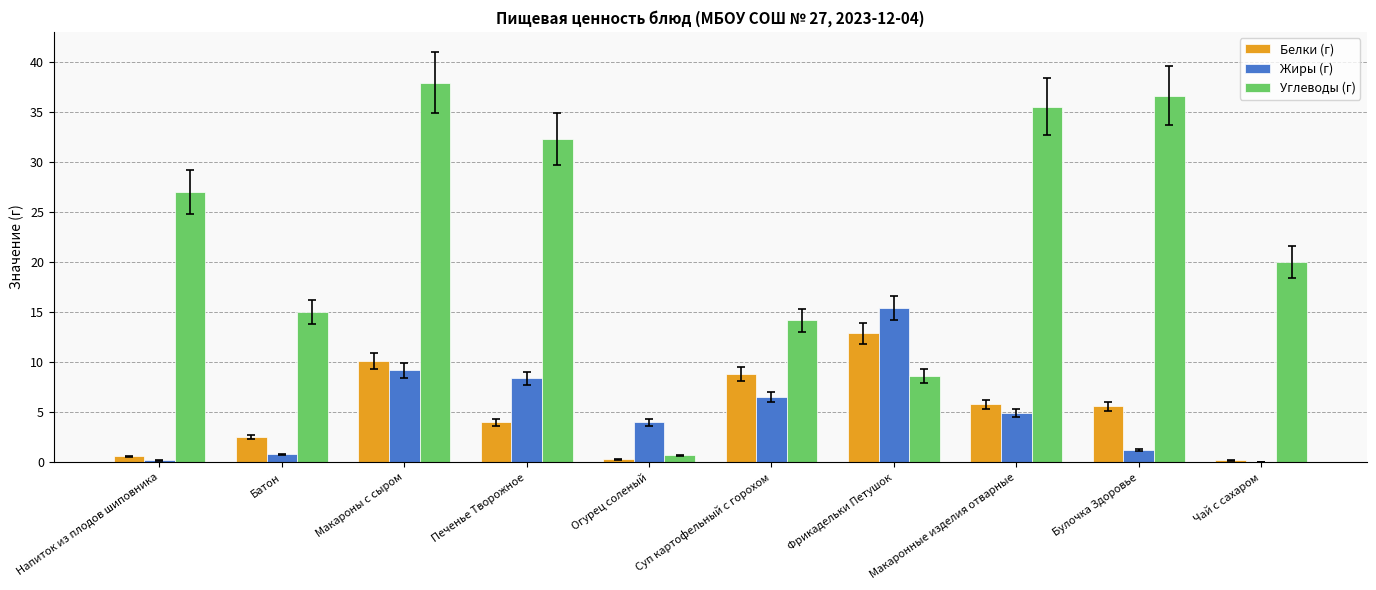

Where is Жиры (г) nearest to the value 7?

Суп картофельный с горохом